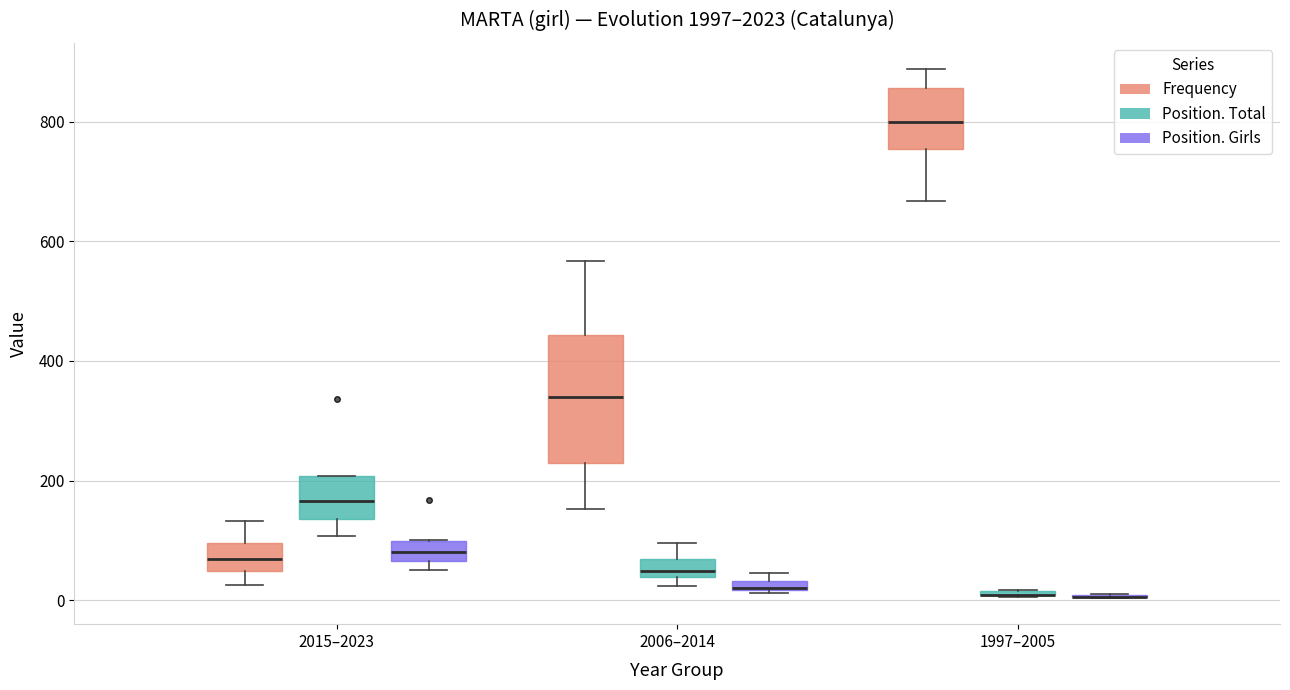

Where is the upper edge of the box for 2006–2014 (Position. Girls) on the y-axis? The values are not printed on the chart, so give them approximately, as read against the axis.

40